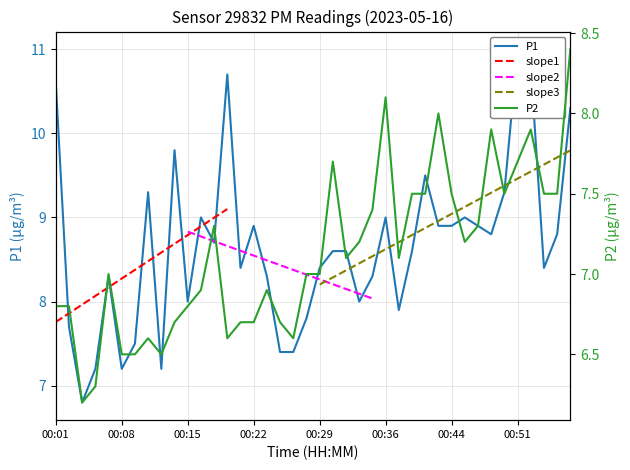

How many lines are shown in the chart?

2